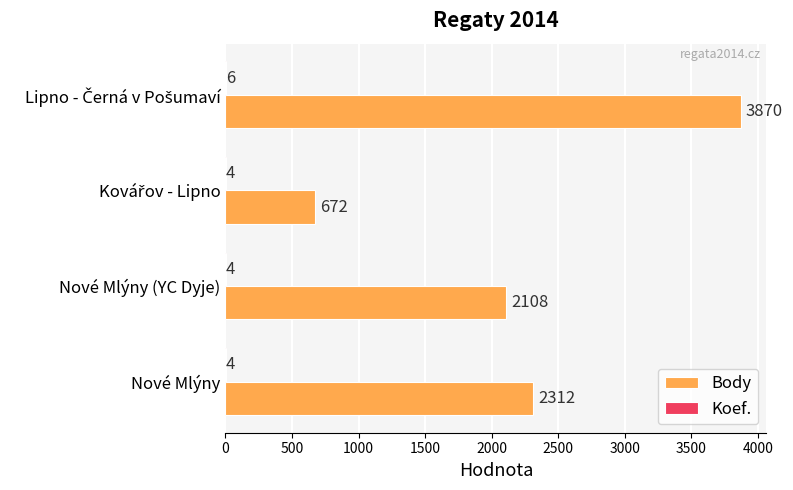

What is the highest value of the Body series?

3870